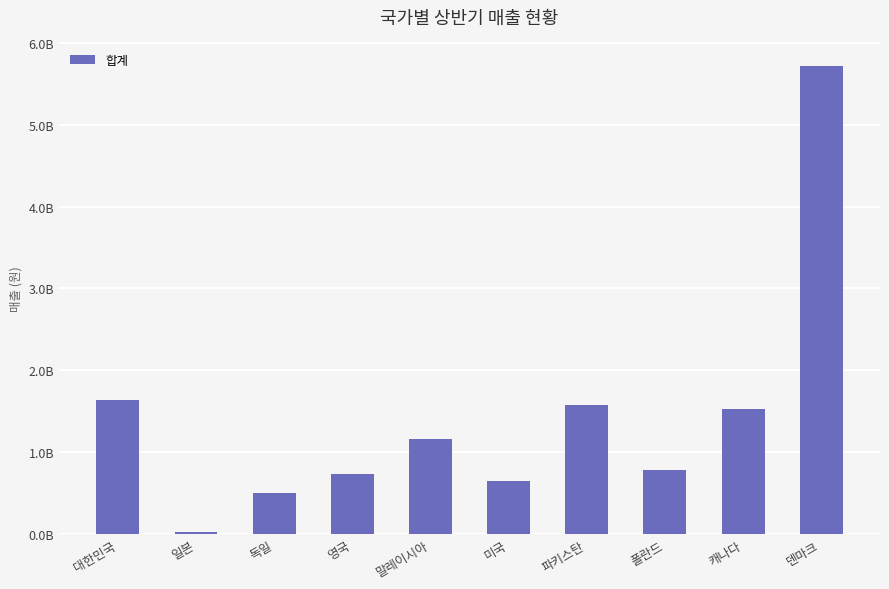

What is the sum of the values at 말레이시아 and 대한민국?

2790880390